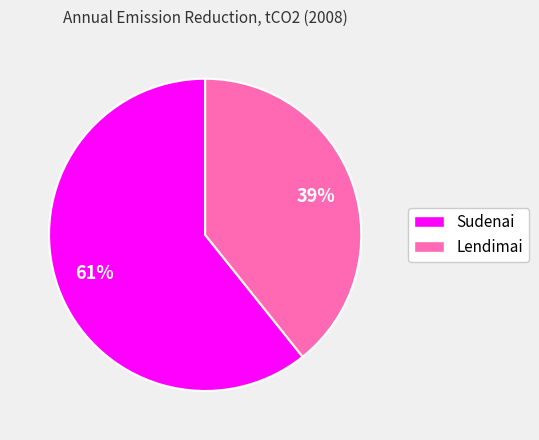

Approximately how many times larger is the value at Lendimai compared to Sudenai?

0.6